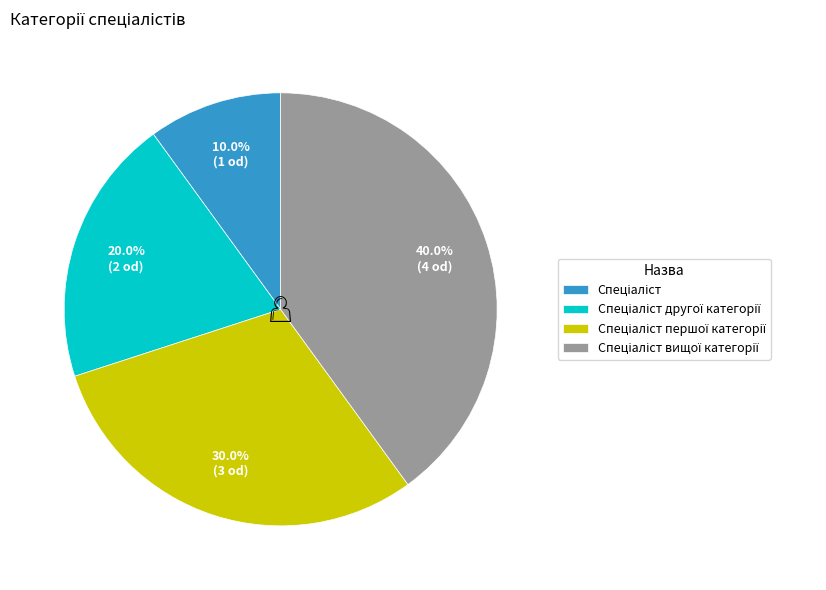

Does any single category account for the majority?

No